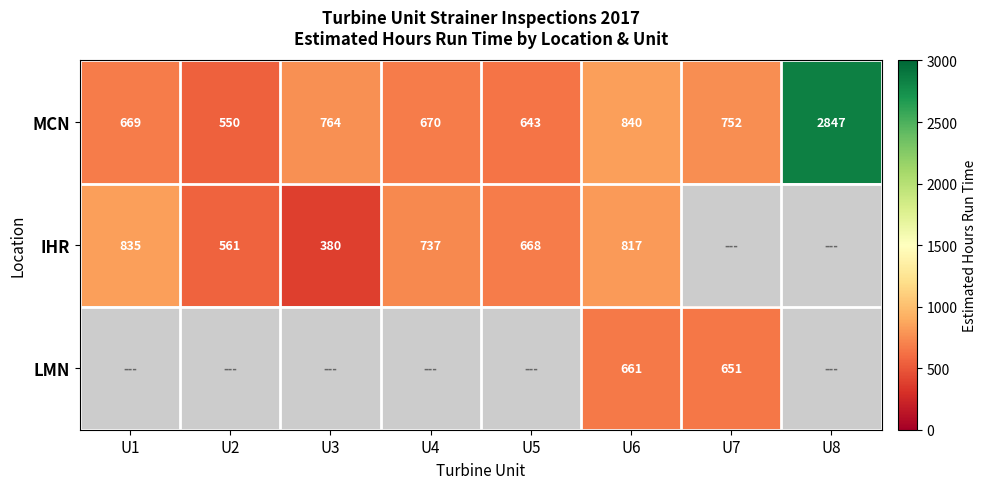

What is the difference between the maximum and minimum values in the MCN series?

2297